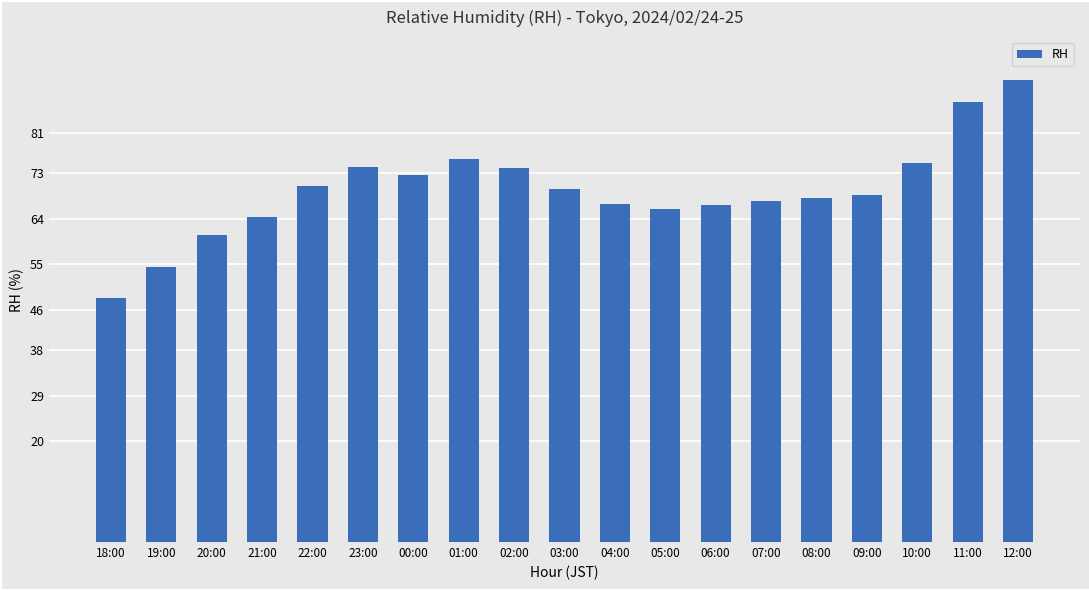

What is the label of the 12th bar from the right?

01:00